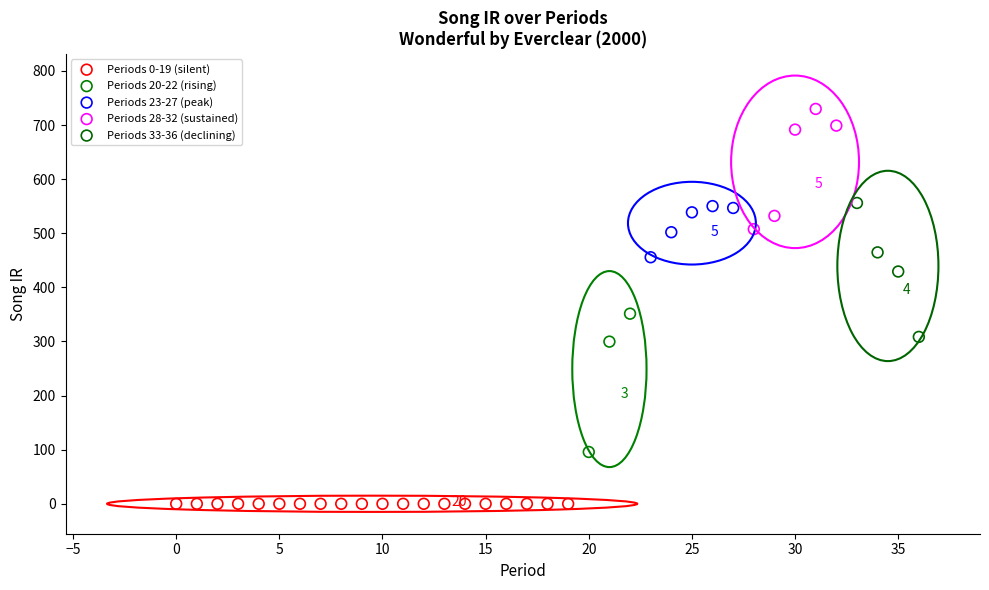

Which series contains the highest Y value?

Periods 28-32 (sustained)